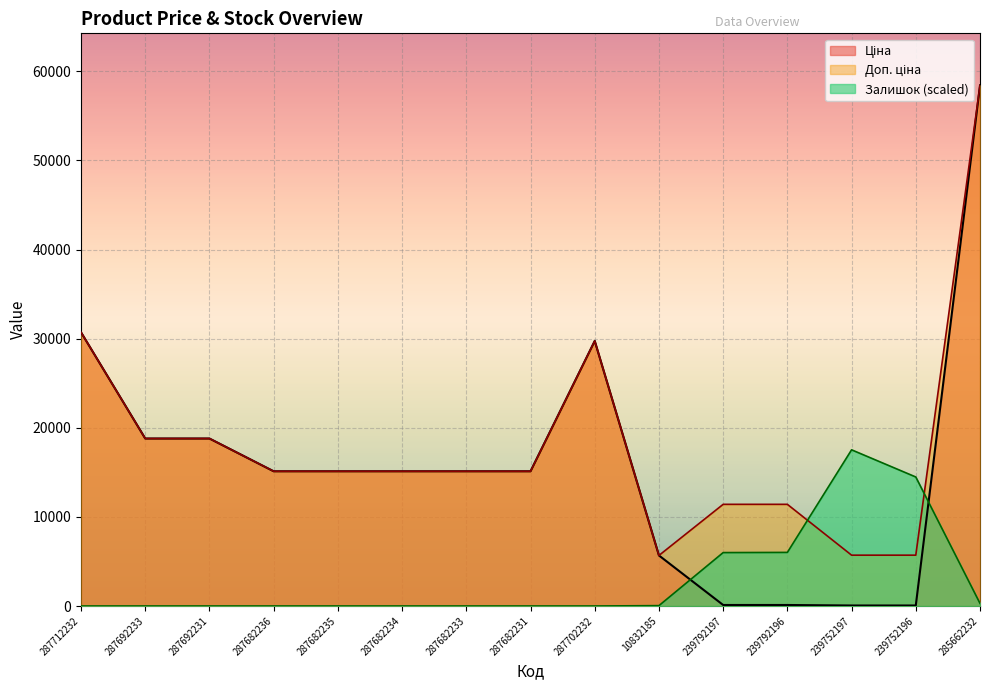

What is the label of the 14th point from the right?

287692233